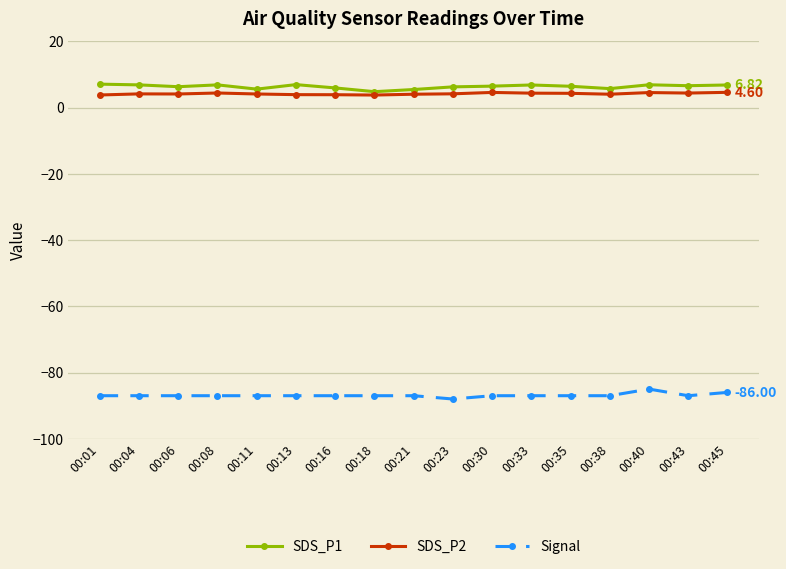

What is the difference between the highest and lowest values at 00:18?

91.8